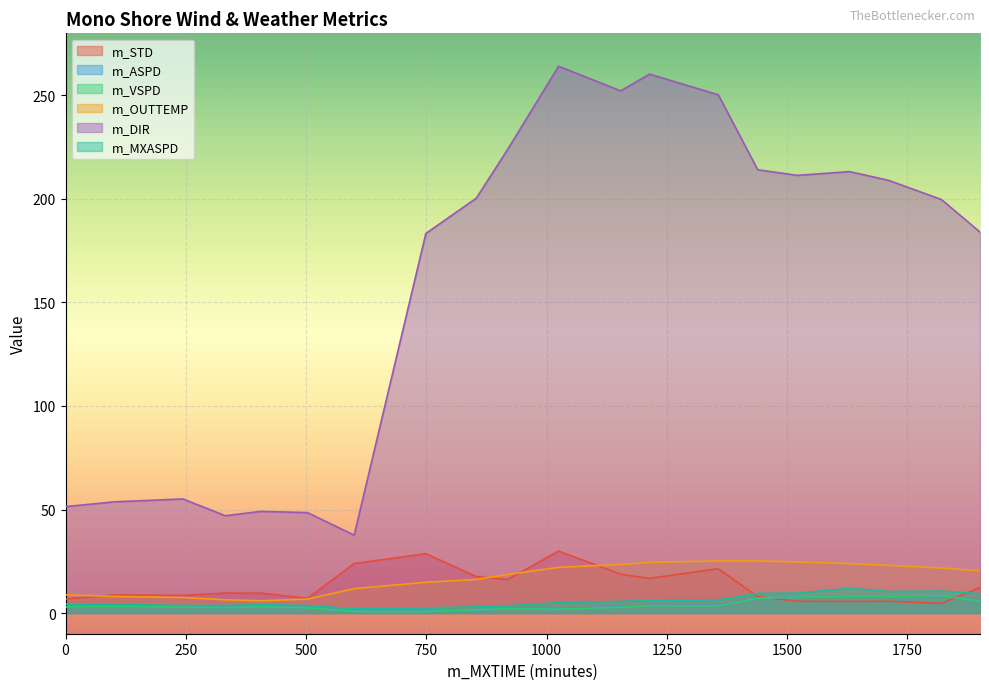

What is the value of the m_VSPD point at the 9th from the left?

1.6